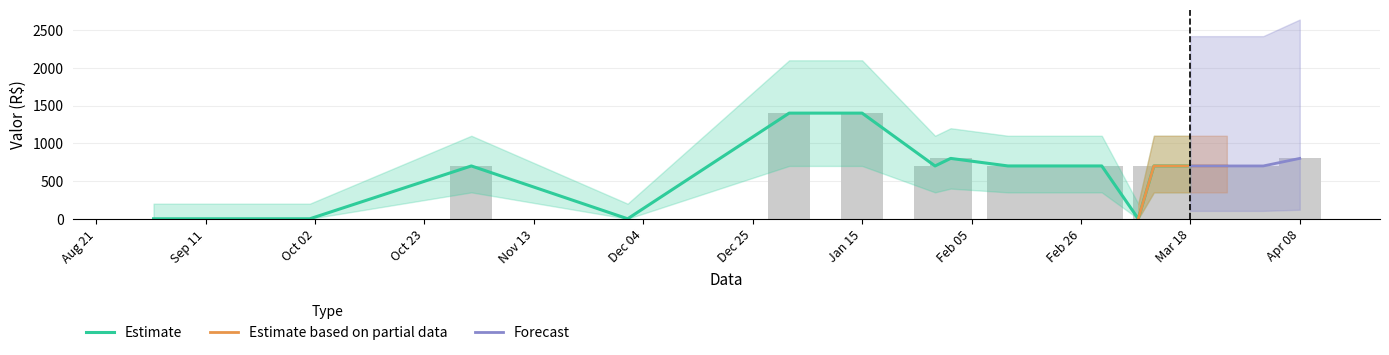

How many values in Total Valor are above zero?

16